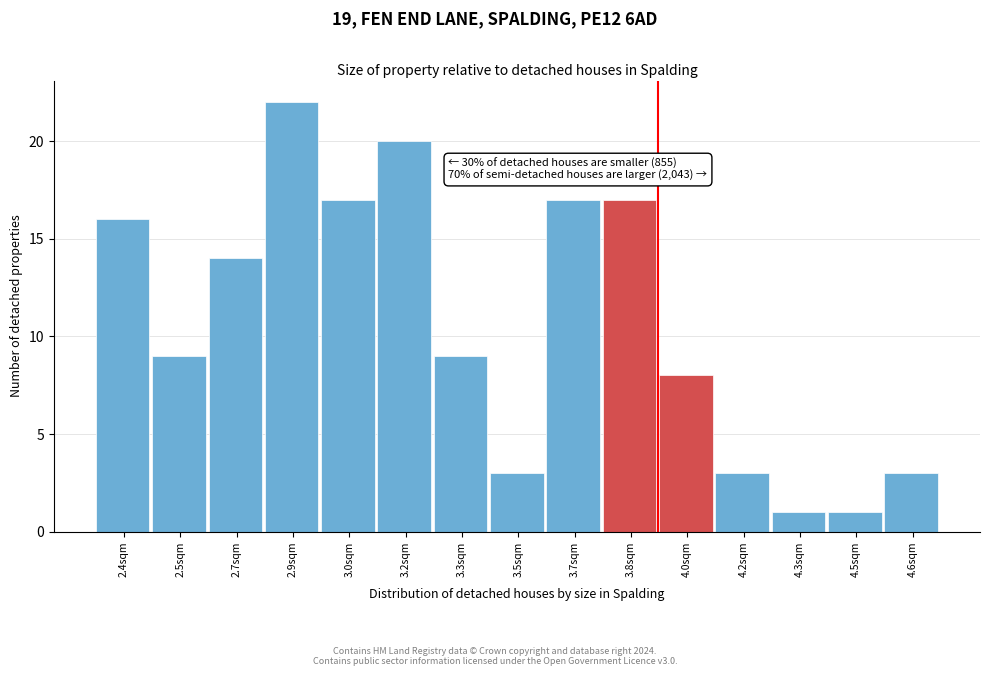

Reading left to right, extract all data points from this chart.

2.4sqm=16	2.5sqm=9	2.7sqm=14	2.9sqm=22	3.0sqm=17	3.2sqm=20	3.3sqm=9	3.5sqm=3	3.7sqm=17	3.8sqm=17	4.0sqm=8	4.2sqm=3	4.3sqm=1	4.5sqm=1	4.6sqm=3